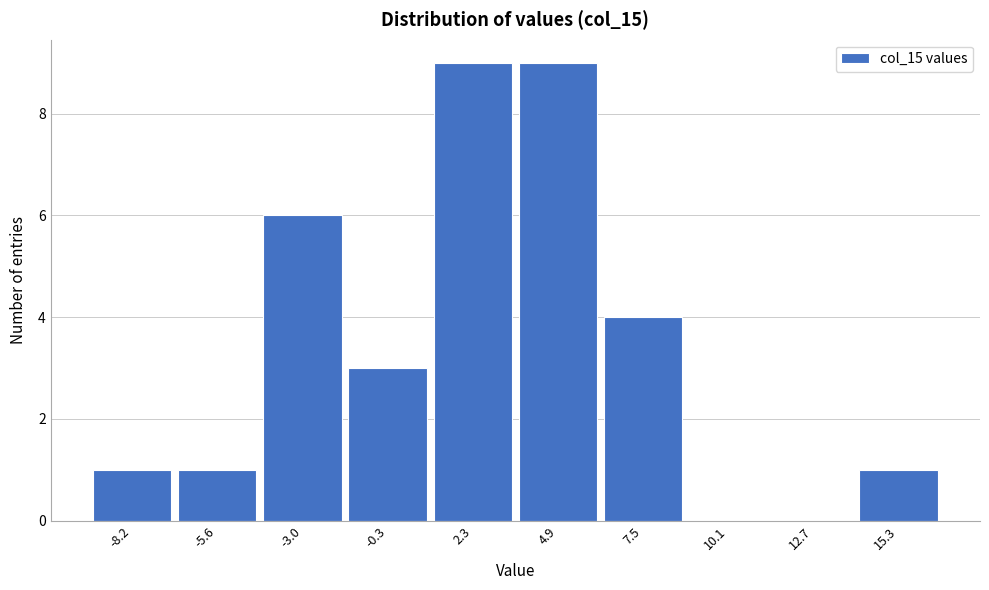

Reading left to right, what are all the values shown in this chart?

-8.2=1	-5.6=1	-3.0=6	-0.3=3	2.3=9	4.9=9	7.5=4	10.1=0	12.7=0	15.3=1